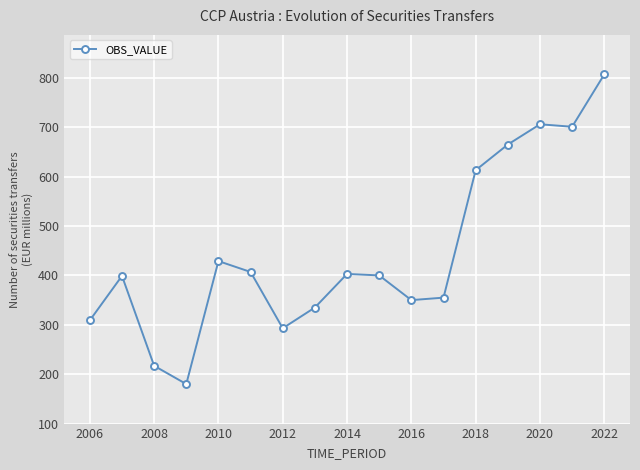

What is the difference between the second highest and second lowest values?

489